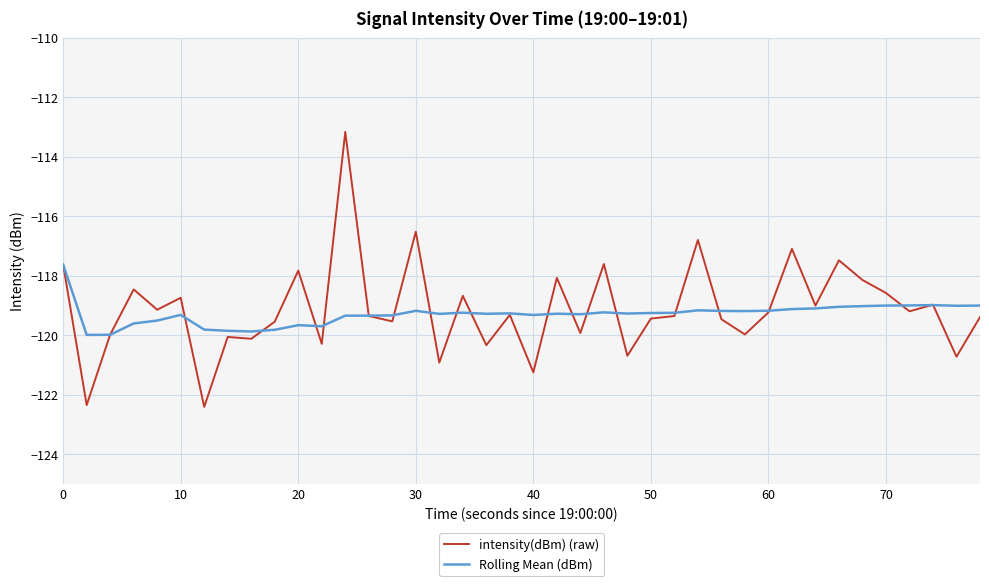

What is the maximum value shown in the chart?

-113.2